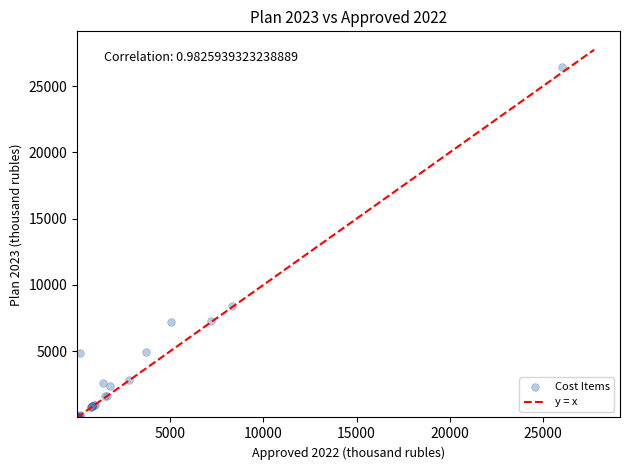

What Y value in the scatter plot is closest to 13212?

8433.4